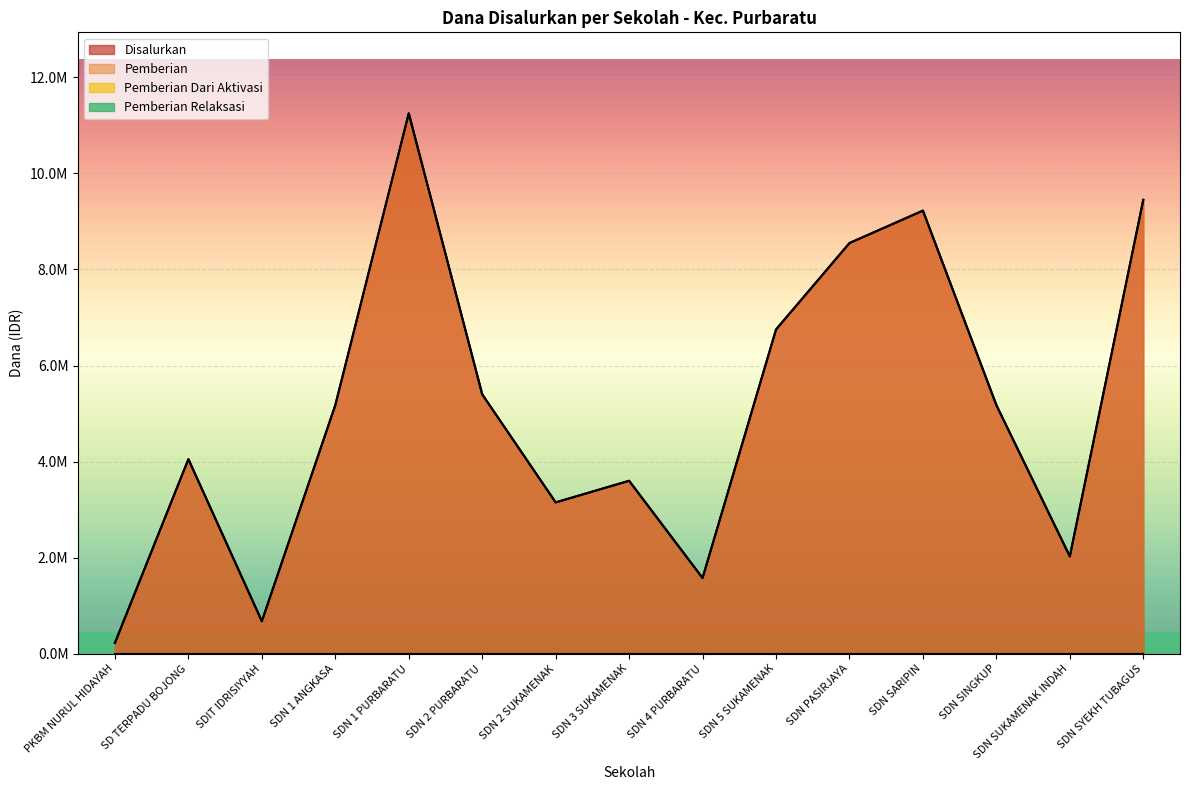

Does the chart display data point markers on the line(s)?

No